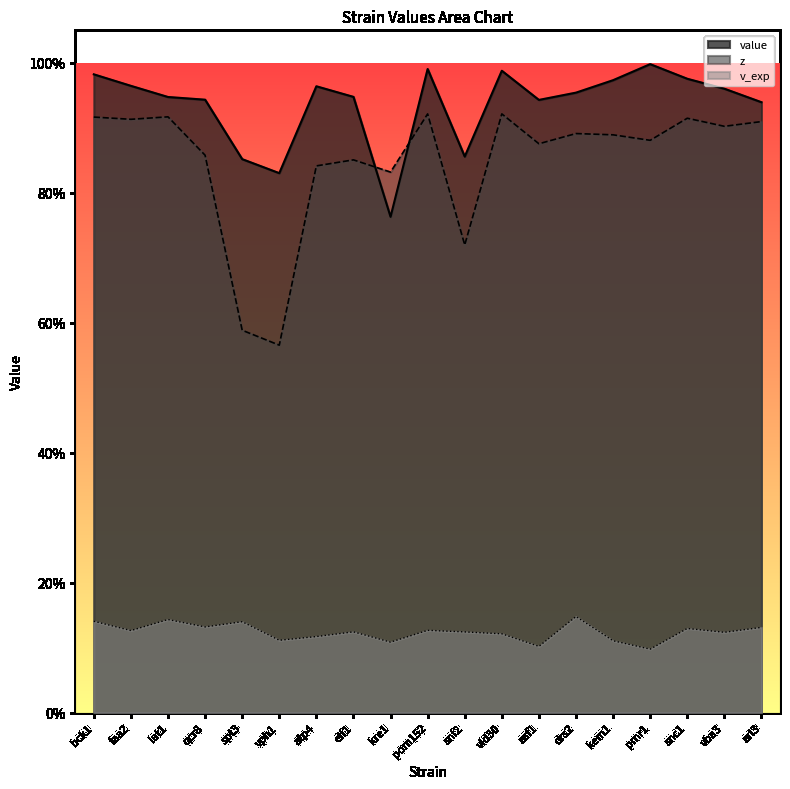

Reading right to left, what are all the values shown in this chart?

value: arl3=0.9	vba3=1.0	snc1=1.0	pmr1=1.0	kem1=1.0	drs2=1.0	asf1=0.9	vid30=1.0	snf2=0.9	pom152=1.0	kre1=0.8	elf1=0.9	atp4=1.0	vph1=0.8	spt3=0.9	qcr8=0.9	lat1=0.9	faa2=1.0	bck1=1.0
z: arl3=0.9	vba3=0.9	snc1=0.9	pmr1=0.9	kem1=0.9	drs2=0.9	asf1=0.9	vid30=0.9	snf2=0.7	pom152=0.9	kre1=0.8	elf1=0.9	atp4=0.8	vph1=0.6	spt3=0.6	qcr8=0.9	lat1=0.9	faa2=0.9	bck1=0.9
v_exp: arl3=0.1	vba3=0.1	snc1=0.1	pmr1=0.1	kem1=0.1	drs2=0.1	asf1=0.1	vid30=0.1	snf2=0.1	pom152=0.1	kre1=0.1	elf1=0.1	atp4=0.1	vph1=0.1	spt3=0.1	qcr8=0.1	lat1=0.1	faa2=0.1	bck1=0.1